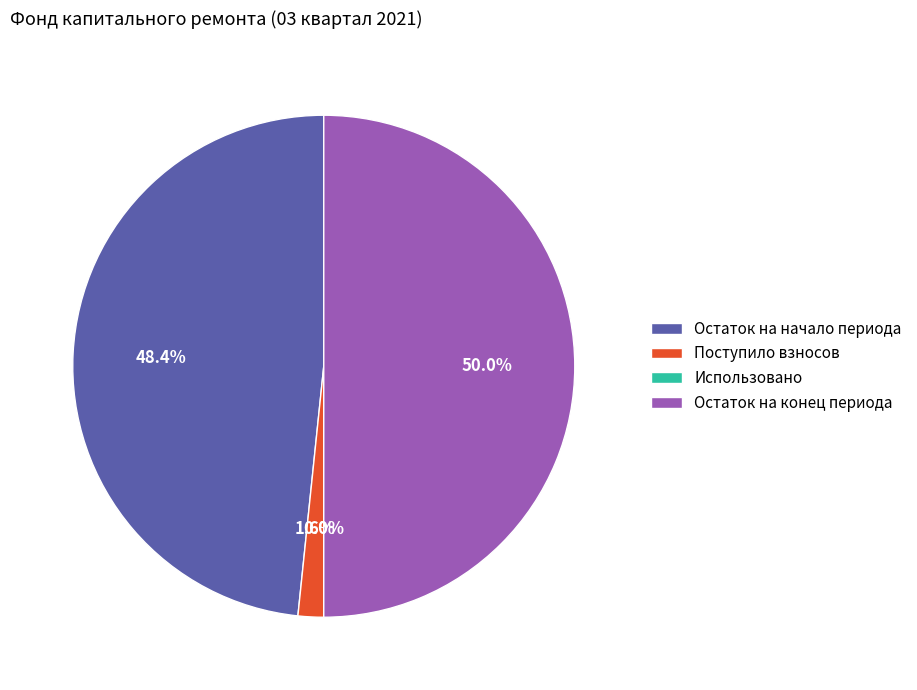

How much of the chart is everything except Использовано?

100.0%